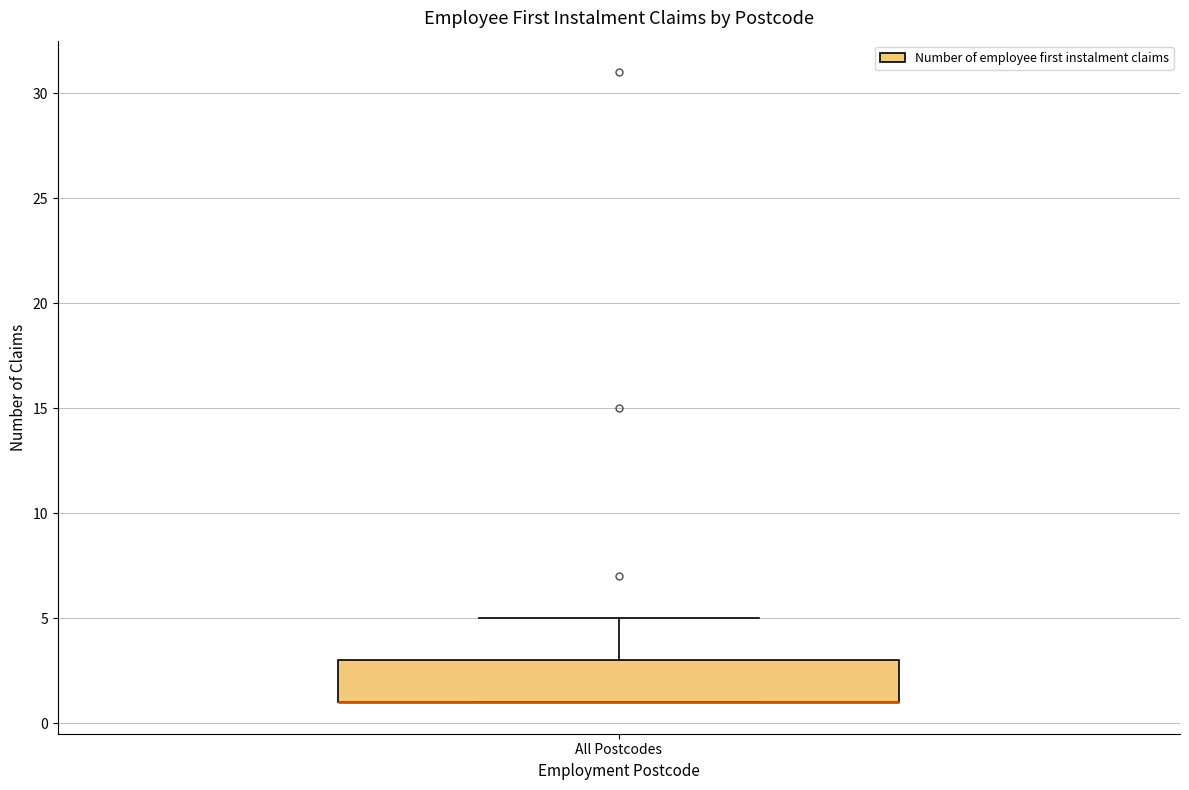

Transcribe this box plot: give where the median line is, the range the box spans, and where the two whiskers end, as read against the y-axis. The values are not printed on the chart, so give them approximately, as read against the axis.

median 1 (drawn on the box's lower edge), box 1 to 3, whiskers 1 to 5